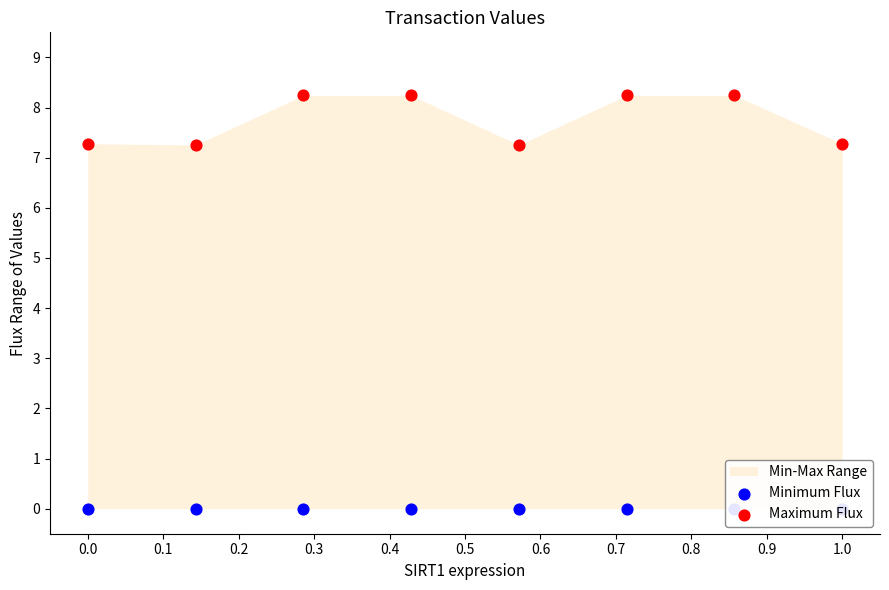

Is the value of Maximum Flux at 0.7 greater than the value of Minimum Flux at 0.6?

Yes